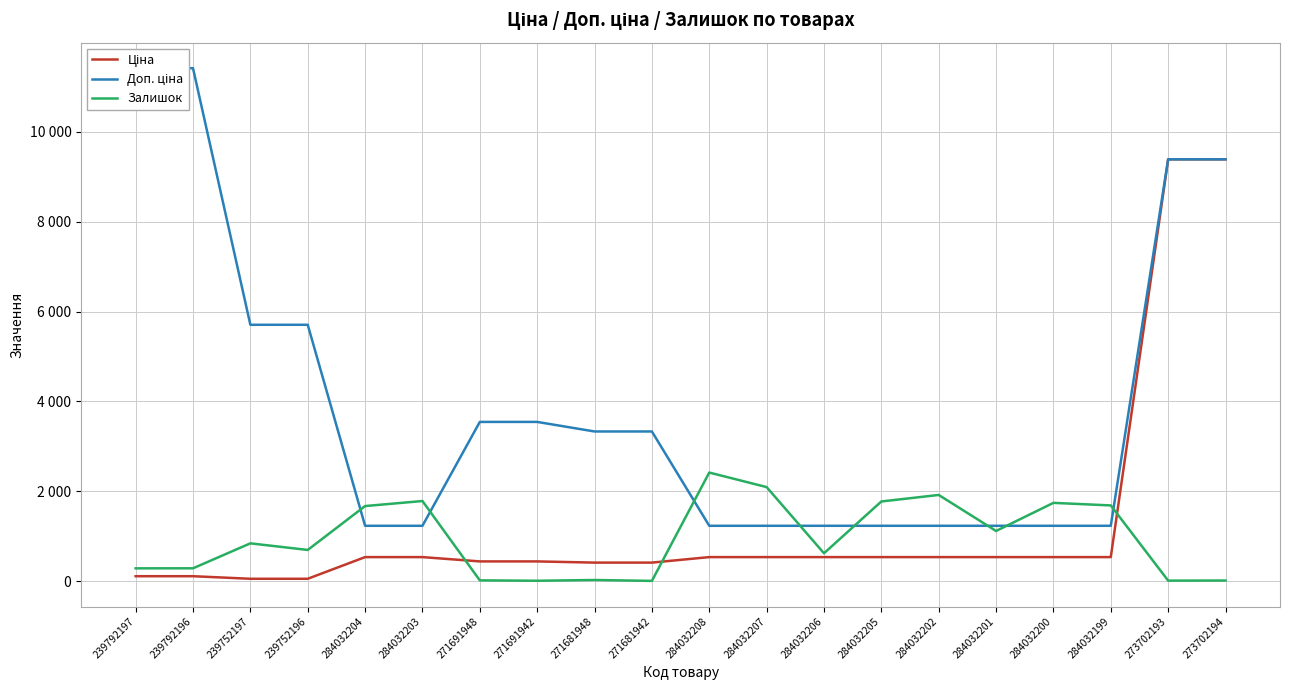

What is the approximate value of Залишок at 284032207?

2096.0